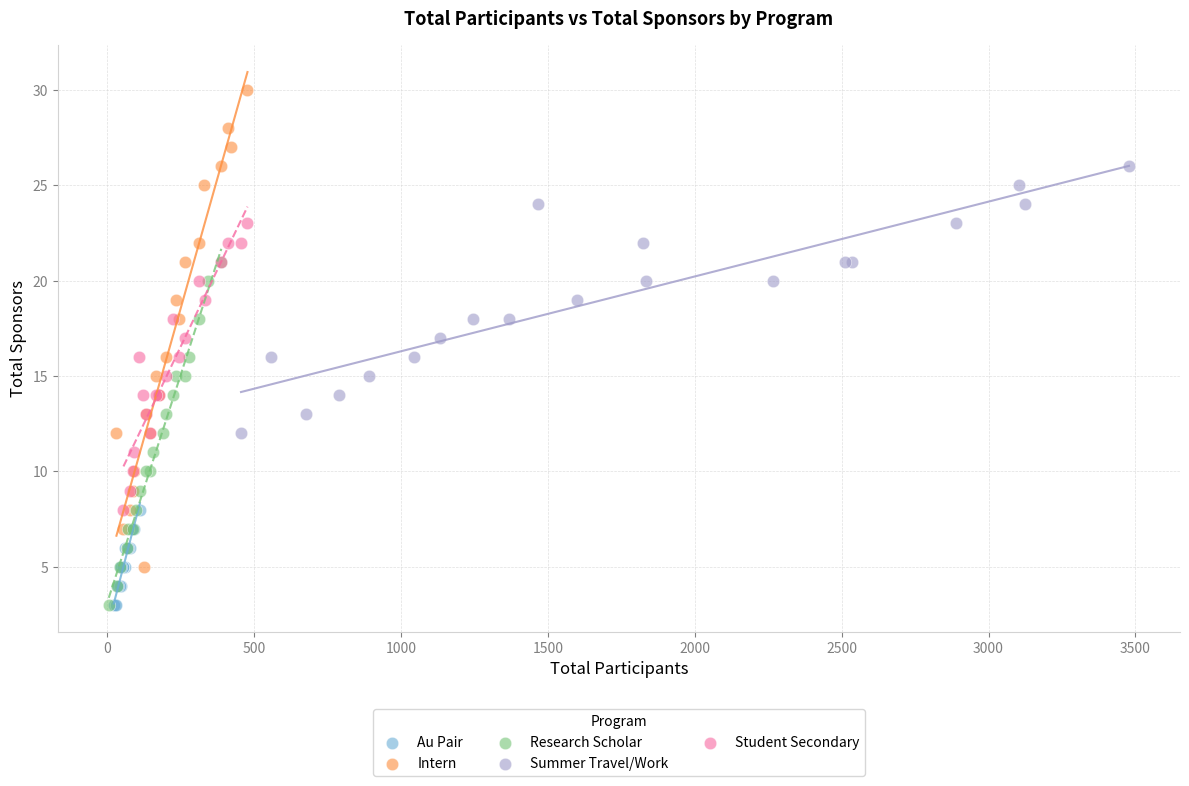

What are all the series names shown in the legend?

Au Pair, Intern, Research Scholar, Summer Travel/Work, Student Secondary